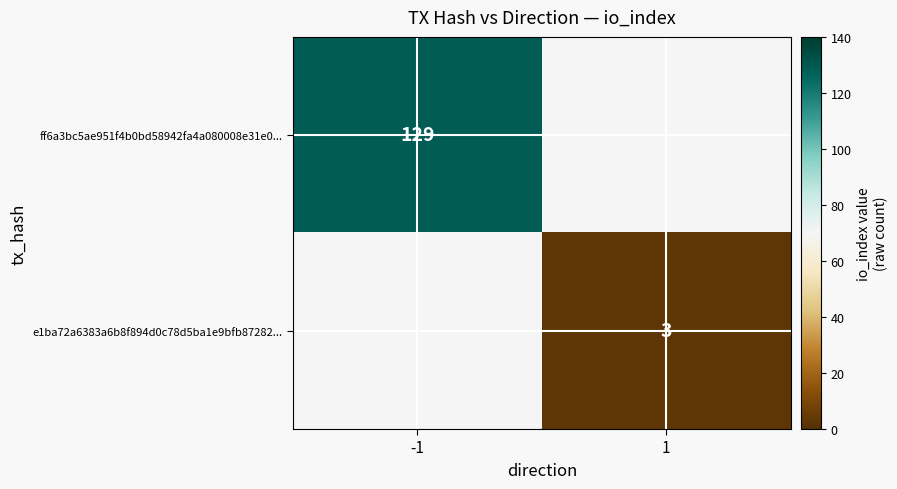

The value of ff6a3bc5ae951f4b0bd58942fa4a080008e31e0... at -1 is 184. True or false?

False